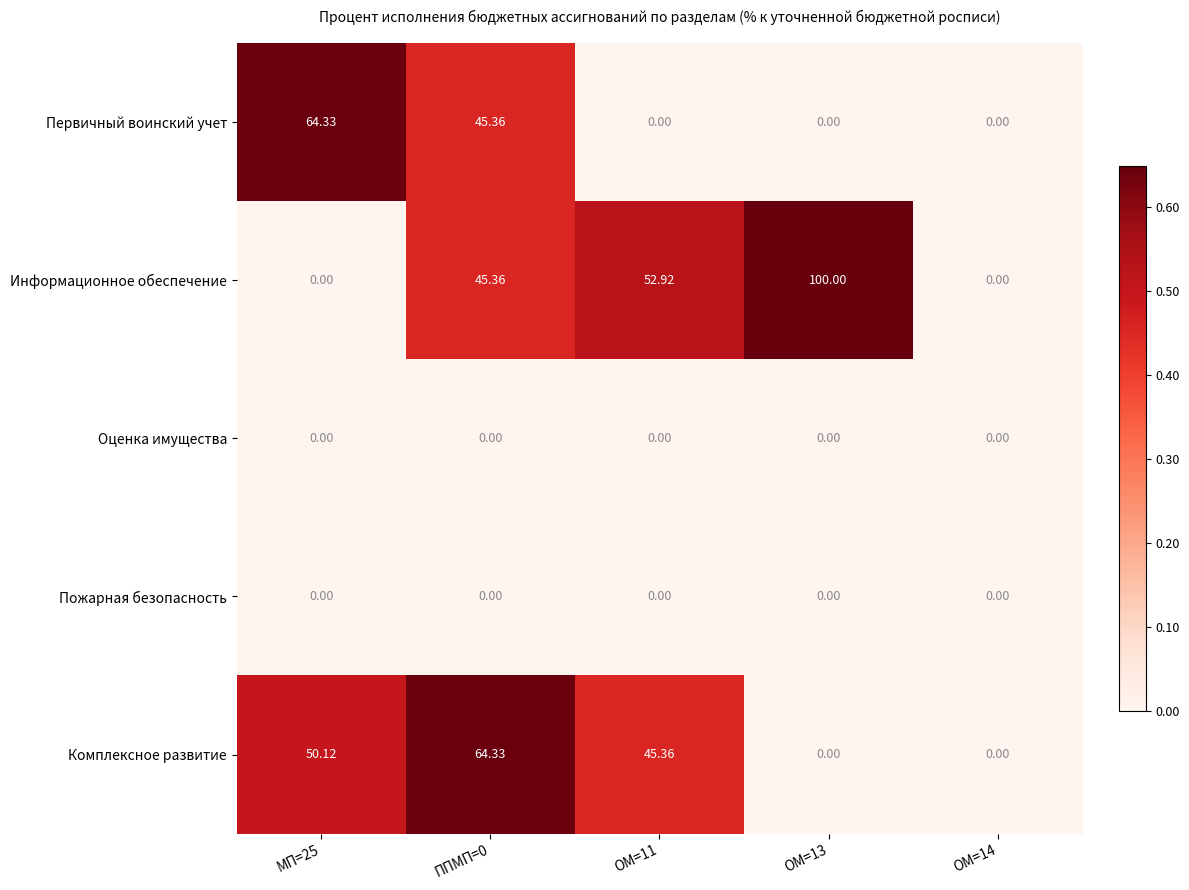

How many data points does each series have?

5